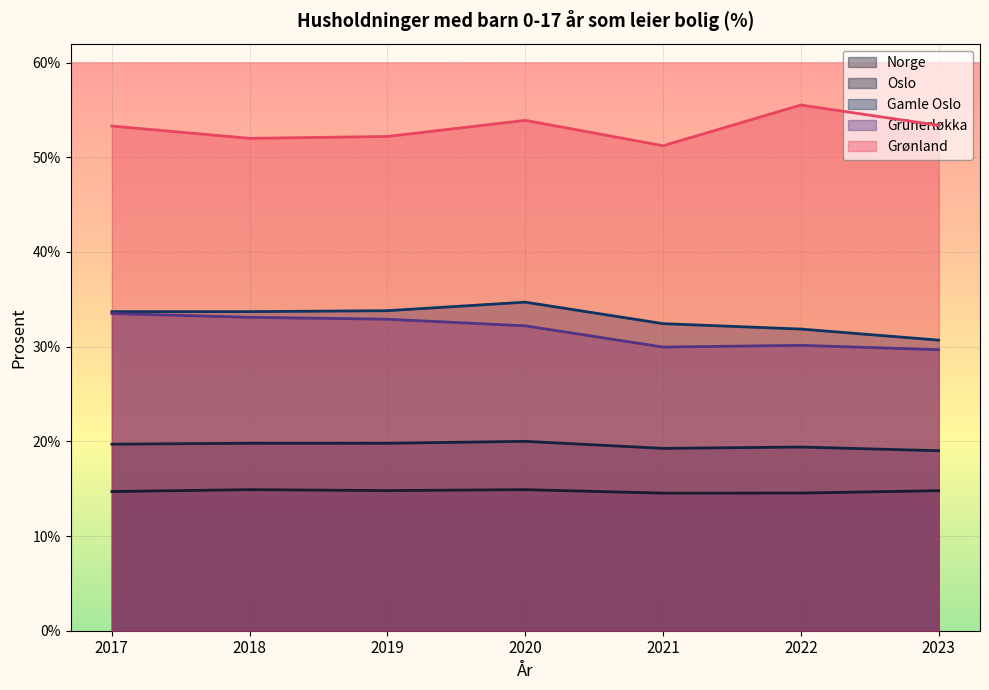

What is the sum of the Grünerløkka values at 2023 and 2021?

59.6